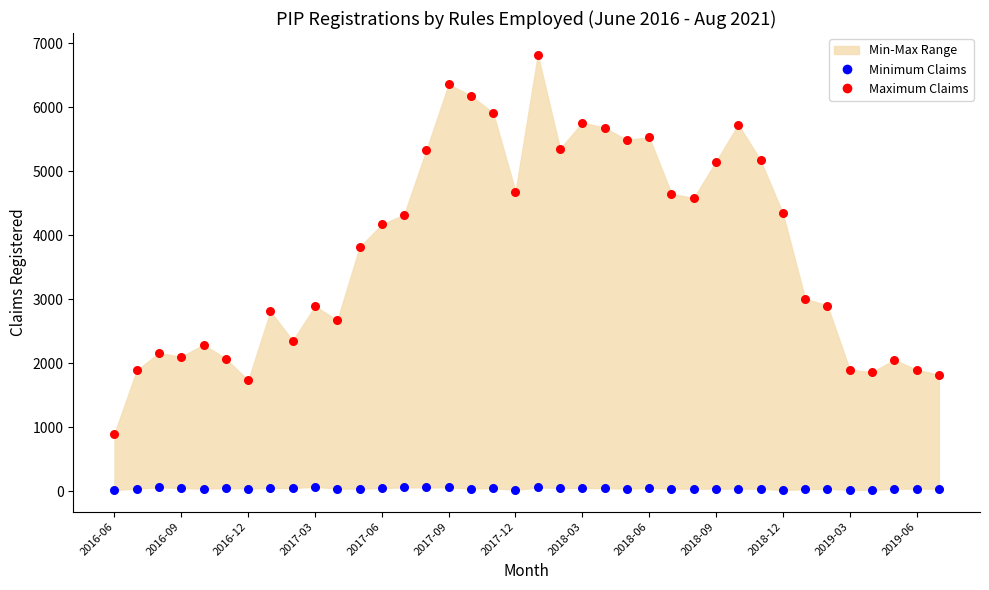

Which series contains the lowest Y value?

Minimum Claims